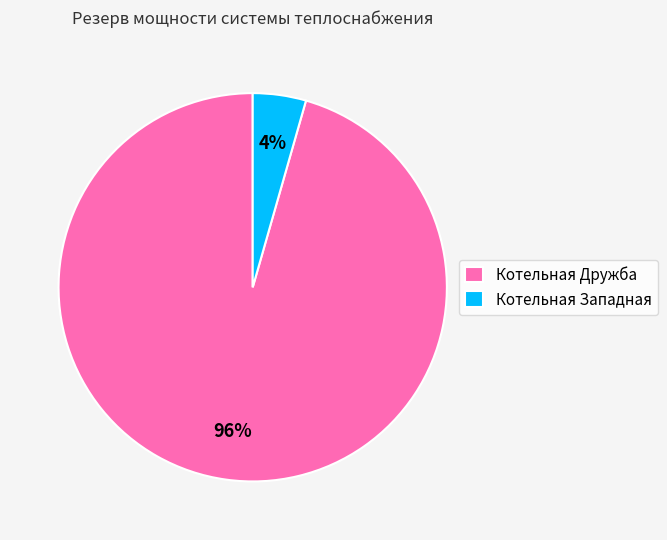

Count the number of slices in the pie.

2